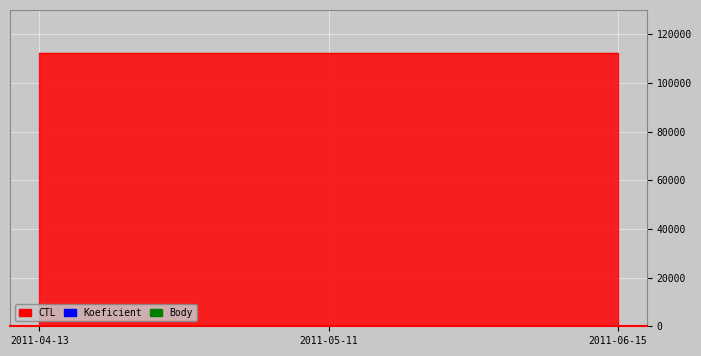

Reading right to left, what are all the values shown in this chart?

CTL: 2011-06-15=112124	2011-05-11=112112	2011-04-13=112101
Koeficient: 2011-06-15=2	2011-05-11=2	2011-04-13=2
Body: 2011-06-15=2	2011-05-11=2	2011-04-13=2